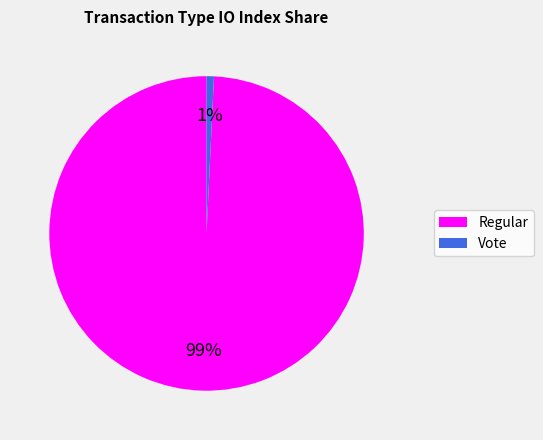

The Regular slice represents 89% of the pie. True or false?

False